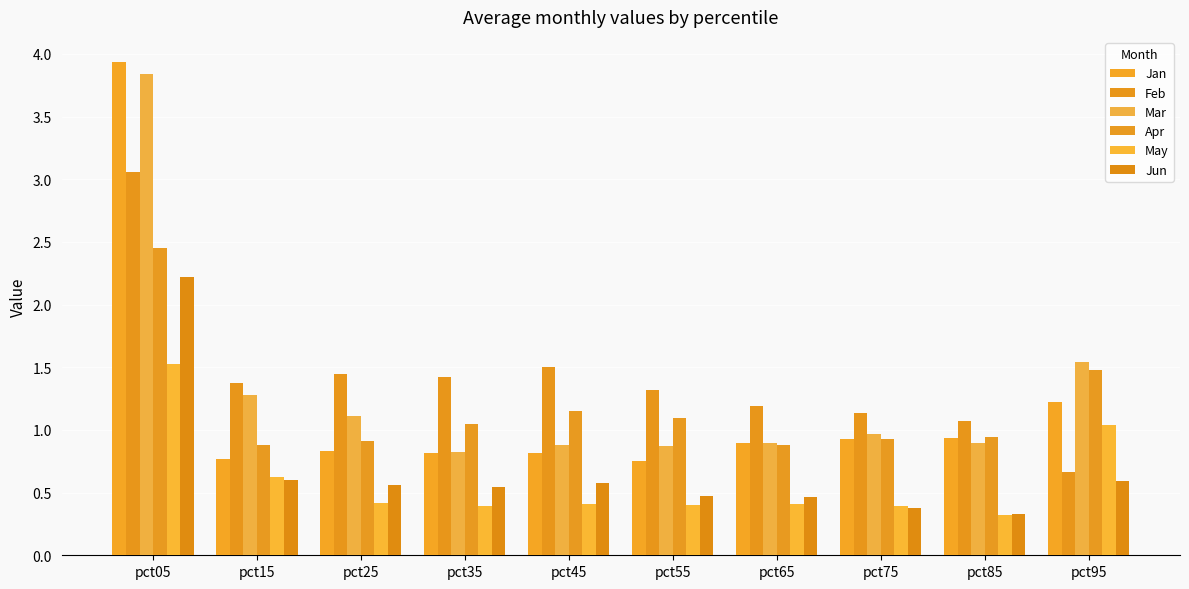

Are the bars grouped side by side (vs. stacked)?

Yes